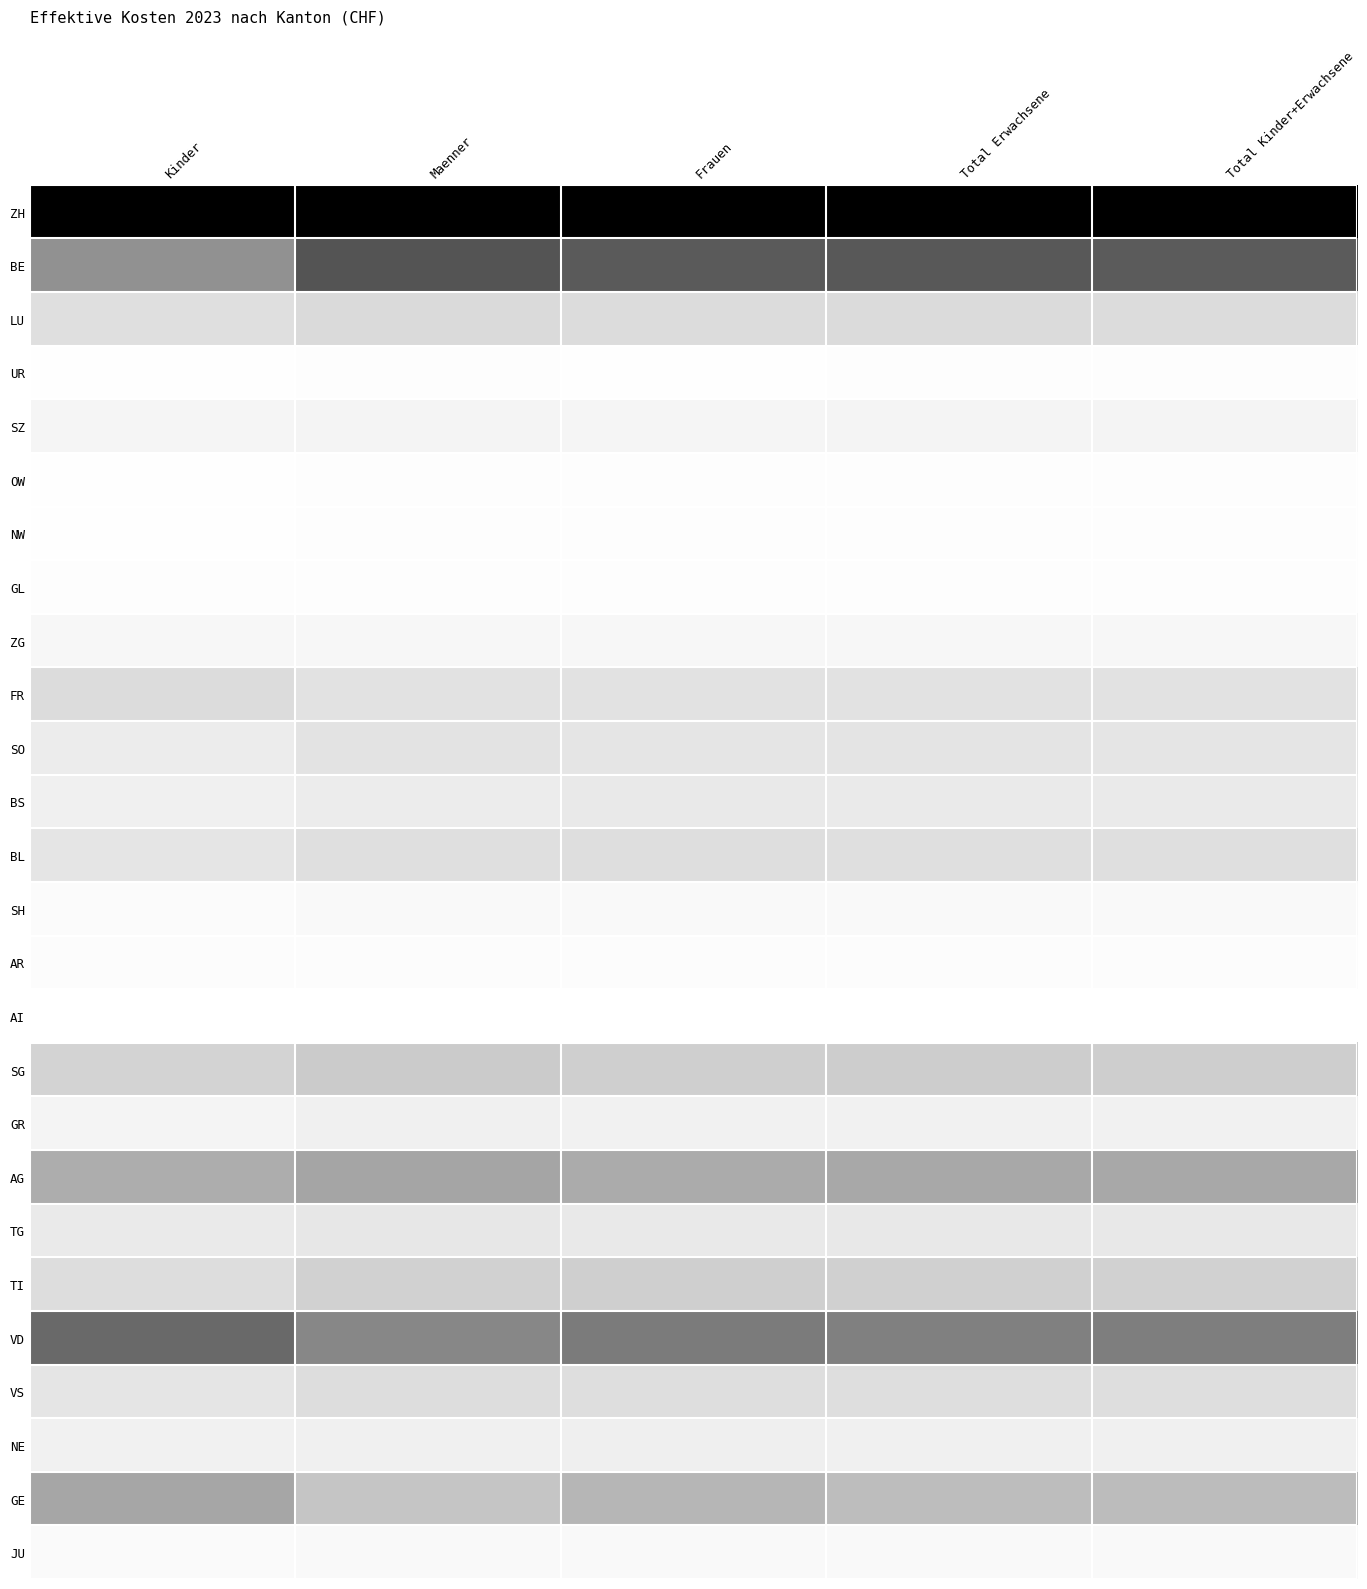

Reading right to left, extract all data points from this chart.

ZH: Total Kinder+Erwachsene=1.0	Total Erwachsene=1.0	Frauen=1.0	Maenner=1.0	Kinder=1.0
BE: Total Kinder+Erwachsene=0.7	Total Erwachsene=0.7	Frauen=0.7	Maenner=0.7	Kinder=0.5
LU: Total Kinder+Erwachsene=0.2	Total Erwachsene=0.2	Frauen=0.2	Maenner=0.2	Kinder=0.2
UR: Total Kinder+Erwachsene=0.0	Total Erwachsene=0.0	Frauen=0.0	Maenner=0.0	Kinder=0.0
SZ: Total Kinder+Erwachsene=0.1	Total Erwachsene=0.1	Frauen=0.1	Maenner=0.1	Kinder=0.1
OW: Total Kinder+Erwachsene=0.0	Total Erwachsene=0.0	Frauen=0.0	Maenner=0.0	Kinder=0.0
NW: Total Kinder+Erwachsene=0.0	Total Erwachsene=0.0	Frauen=0.0	Maenner=0.0	Kinder=0.0
GL: Total Kinder+Erwachsene=0.0	Total Erwachsene=0.0	Frauen=0.0	Maenner=0.0	Kinder=0.0
ZG: Total Kinder+Erwachsene=0.1	Total Erwachsene=0.1	Frauen=0.1	Maenner=0.1	Kinder=0.1
FR: Total Kinder+Erwachsene=0.2	Total Erwachsene=0.2	Frauen=0.2	Maenner=0.2	Kinder=0.2
SO: Total Kinder+Erwachsene=0.2	Total Erwachsene=0.2	Frauen=0.2	Maenner=0.2	Kinder=0.1
BS: Total Kinder+Erwachsene=0.2	Total Erwachsene=0.2	Frauen=0.2	Maenner=0.1	Kinder=0.1
BL: Total Kinder+Erwachsene=0.2	Total Erwachsene=0.2	Frauen=0.2	Maenner=0.2	Kinder=0.2
SH: Total Kinder+Erwachsene=0.0	Total Erwachsene=0.0	Frauen=0.0	Maenner=0.0	Kinder=0.0
AR: Total Kinder+Erwachsene=0.0	Total Erwachsene=0.0	Frauen=0.0	Maenner=0.0	Kinder=0.0
AI: Total Kinder+Erwachsene=0.0	Total Erwachsene=0.0	Frauen=0.0	Maenner=0.0	Kinder=0.0
SG: Total Kinder+Erwachsene=0.3	Total Erwachsene=0.3	Frauen=0.3	Maenner=0.3	Kinder=0.3
GR: Total Kinder+Erwachsene=0.1	Total Erwachsene=0.1	Frauen=0.1	Maenner=0.1	Kinder=0.1
AG: Total Kinder+Erwachsene=0.4	Total Erwachsene=0.4	Frauen=0.4	Maenner=0.4	Kinder=0.4
TG: Total Kinder+Erwachsene=0.2	Total Erwachsene=0.2	Frauen=0.2	Maenner=0.2	Kinder=0.2
TI: Total Kinder+Erwachsene=0.3	Total Erwachsene=0.3	Frauen=0.3	Maenner=0.3	Kinder=0.2
VD: Total Kinder+Erwachsene=0.6	Total Erwachsene=0.6	Frauen=0.6	Maenner=0.6	Kinder=0.7
VS: Total Kinder+Erwachsene=0.2	Total Erwachsene=0.2	Frauen=0.2	Maenner=0.2	Kinder=0.2
NE: Total Kinder+Erwachsene=0.1	Total Erwachsene=0.1	Frauen=0.1	Maenner=0.1	Kinder=0.1
GE: Total Kinder+Erwachsene=0.4	Total Erwachsene=0.4	Frauen=0.4	Maenner=0.3	Kinder=0.4
JU: Total Kinder+Erwachsene=0.0	Total Erwachsene=0.0	Frauen=0.0	Maenner=0.0	Kinder=0.0